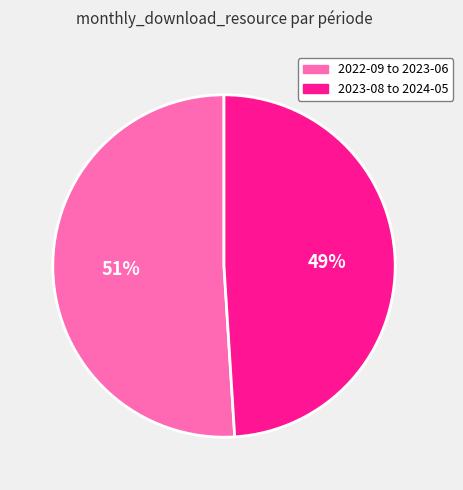

Is there any slice that represents more than half of the pie?

Yes